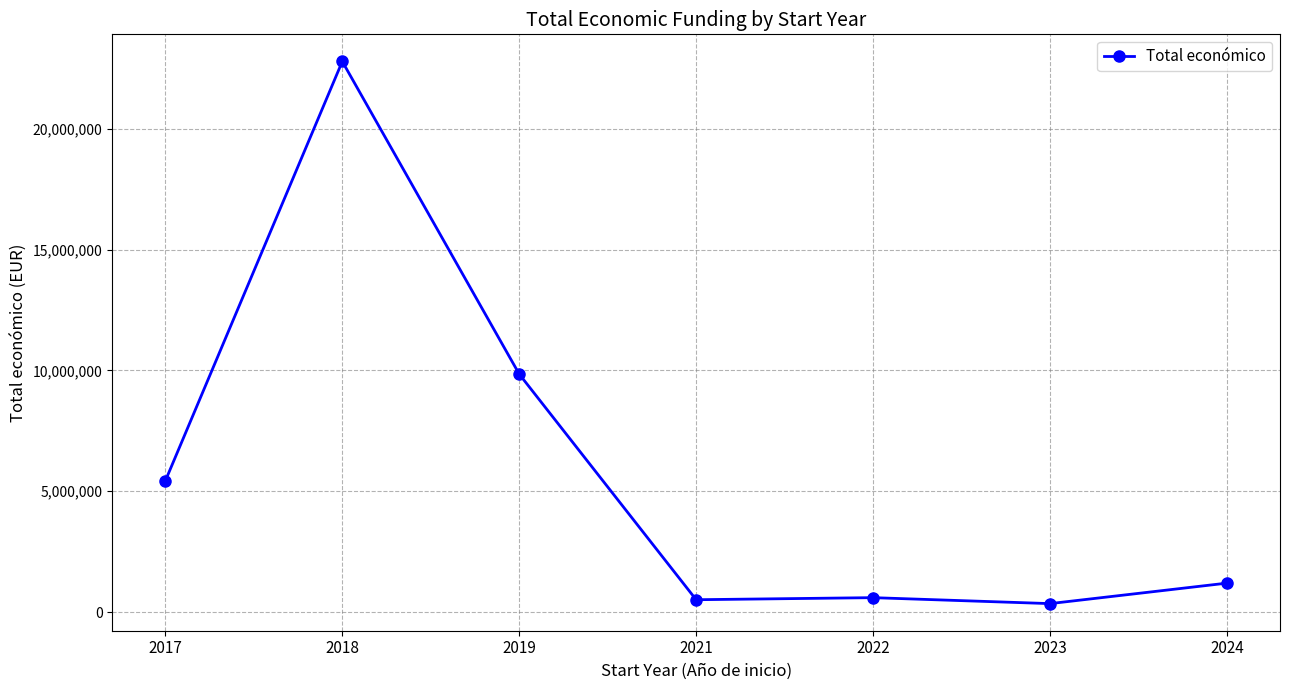

True or false: the data shows 1199792 at 2024.

True